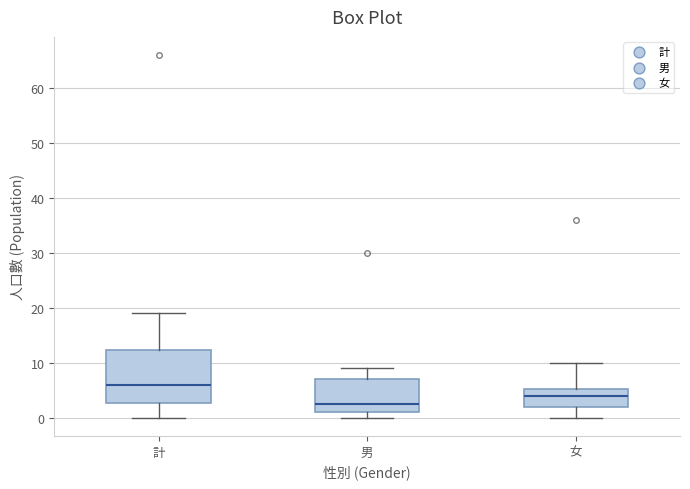

Reading left to right, transcribe this box plot: for each box, give where its median line is, the range the box spans, and where its two whiskers end, as read against the y-axis. The values are not printed on the chart, so give them approximately, as read against the axis.

計: median 6, box 3 to 12, whiskers 0 to 19
男: median 3, box 1 to 7, whiskers 0 to 9
女: median 4, box 2 to 5, whiskers 0 to 10